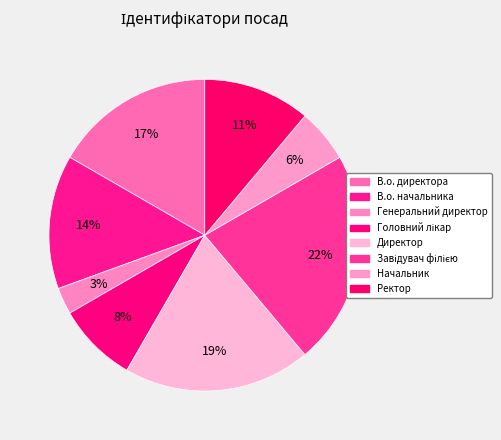

What percentage do Начальник and Головний лікар together represent?

13.9%